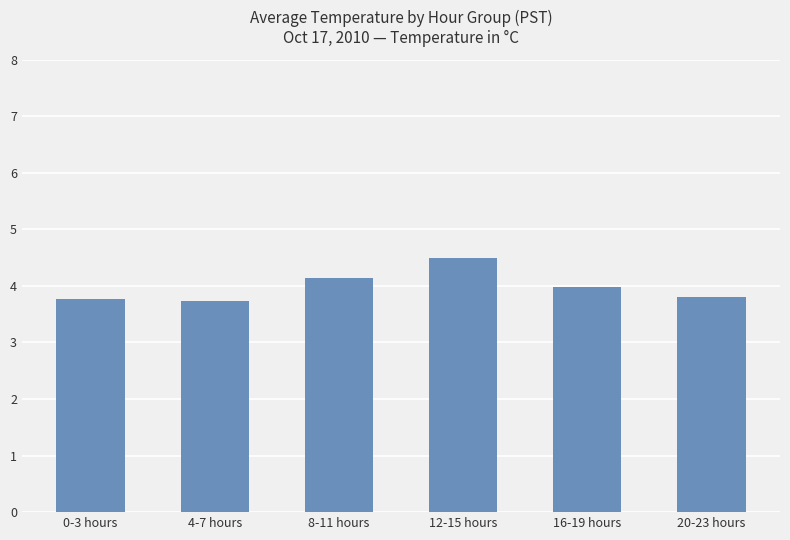

At which category does the chart reach its peak across all series?

12-15 hours